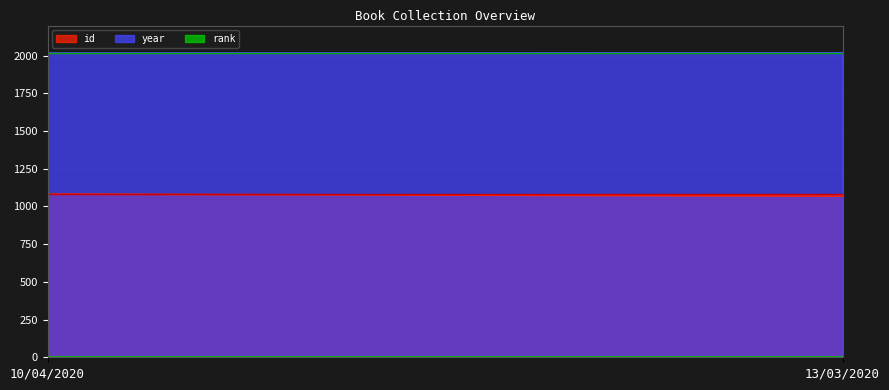

Reading right to left, list all the values displayed in this chart.

id: 13/03/2020=1069	10/04/2020=1082
year: 13/03/2020=2019	10/04/2020=2018
rank: 13/03/2020=1	10/04/2020=1